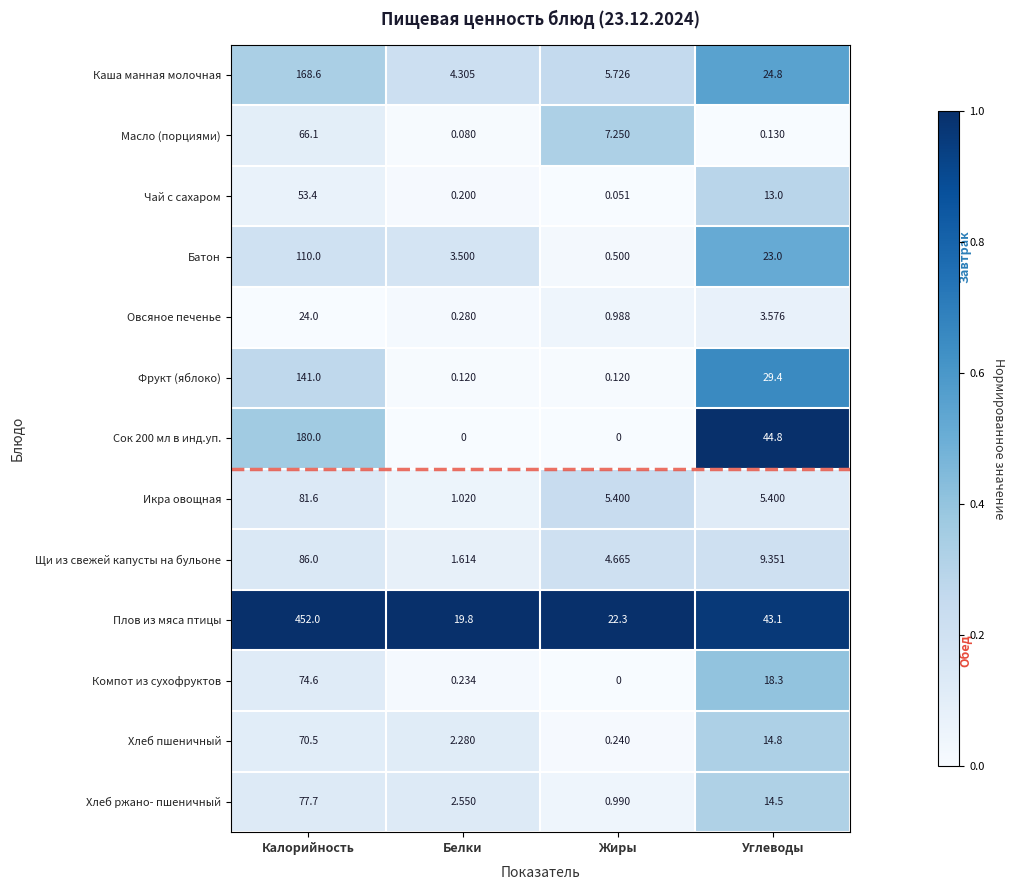

Which series has the largest total across all categories?

Плов из мяса птицы